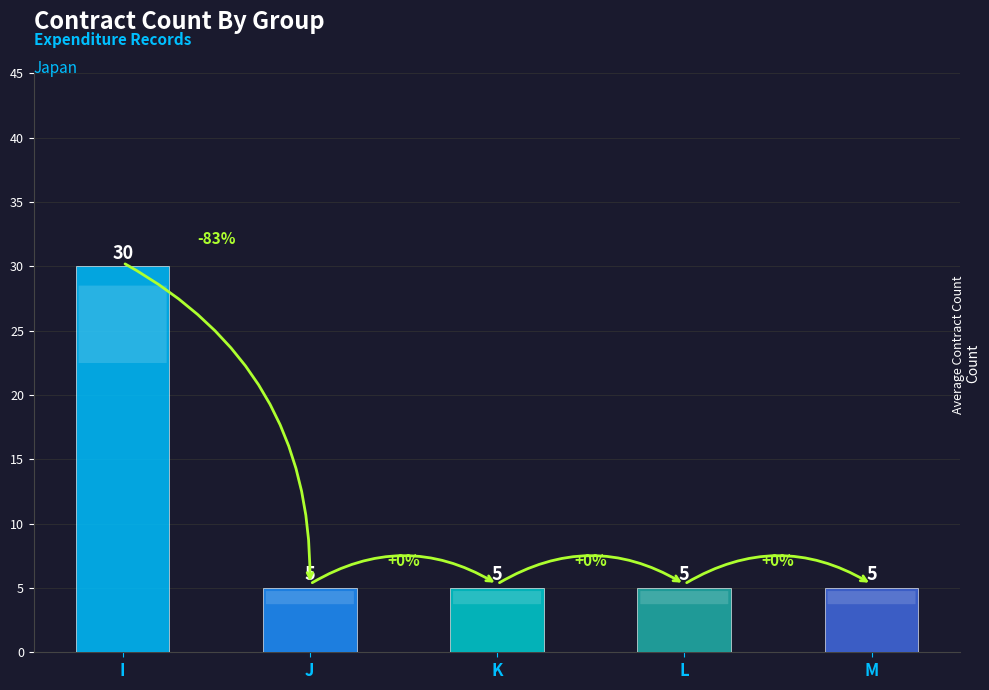

The value at L is 3. True or false?

False